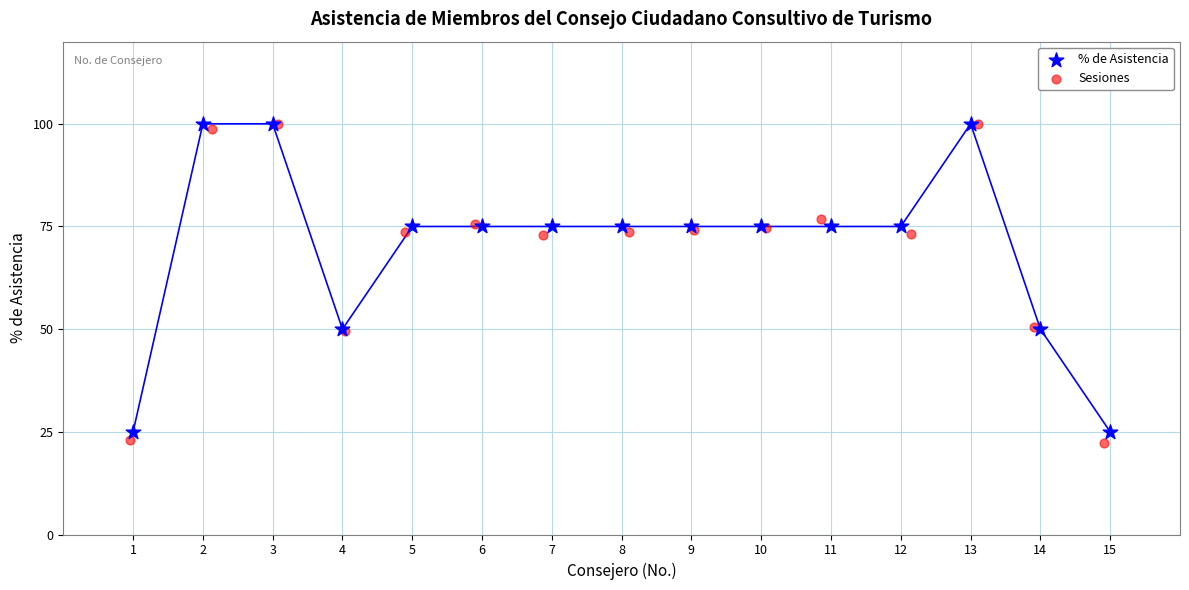

Which series has the widest spread of Y values?

Sesiones